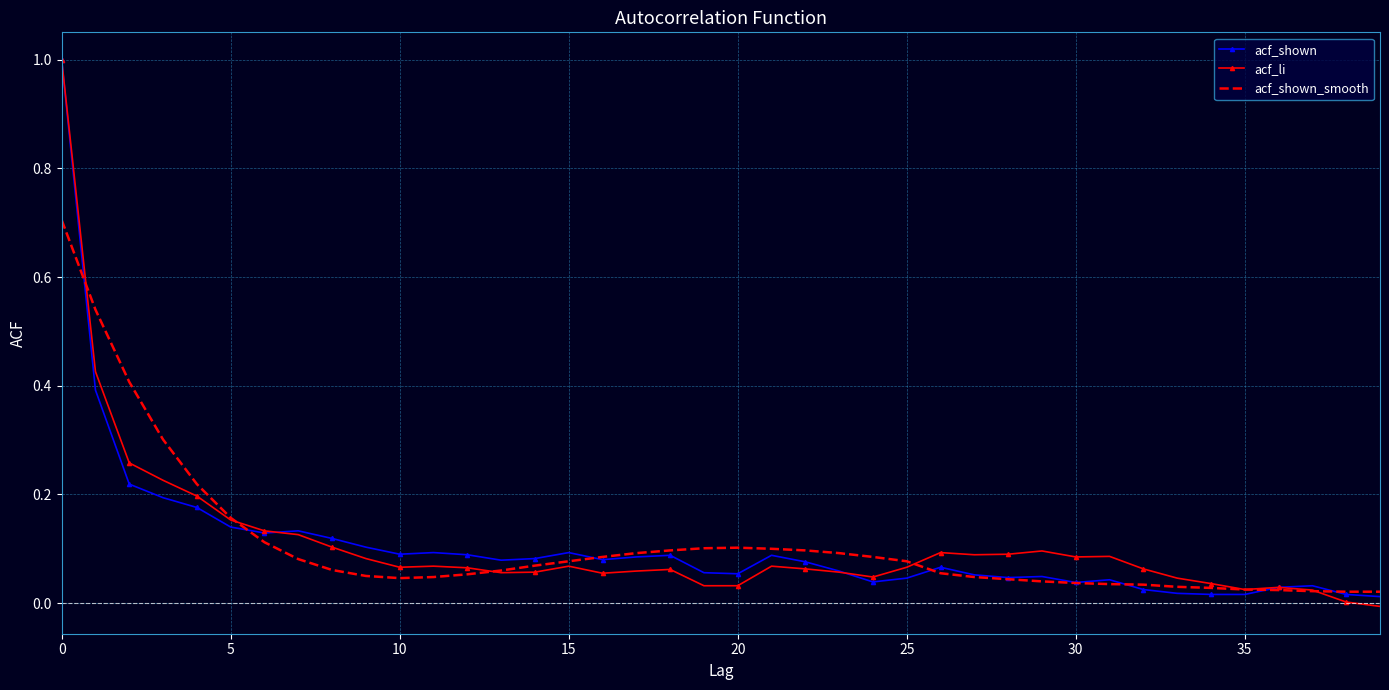

What are all the series names shown in the legend?

acf_shown, acf_li, acf_shown_smooth